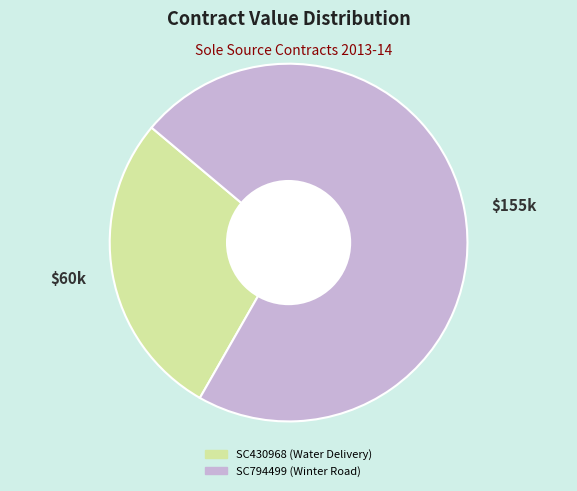

What is the smallest slice in the pie chart?

$60k